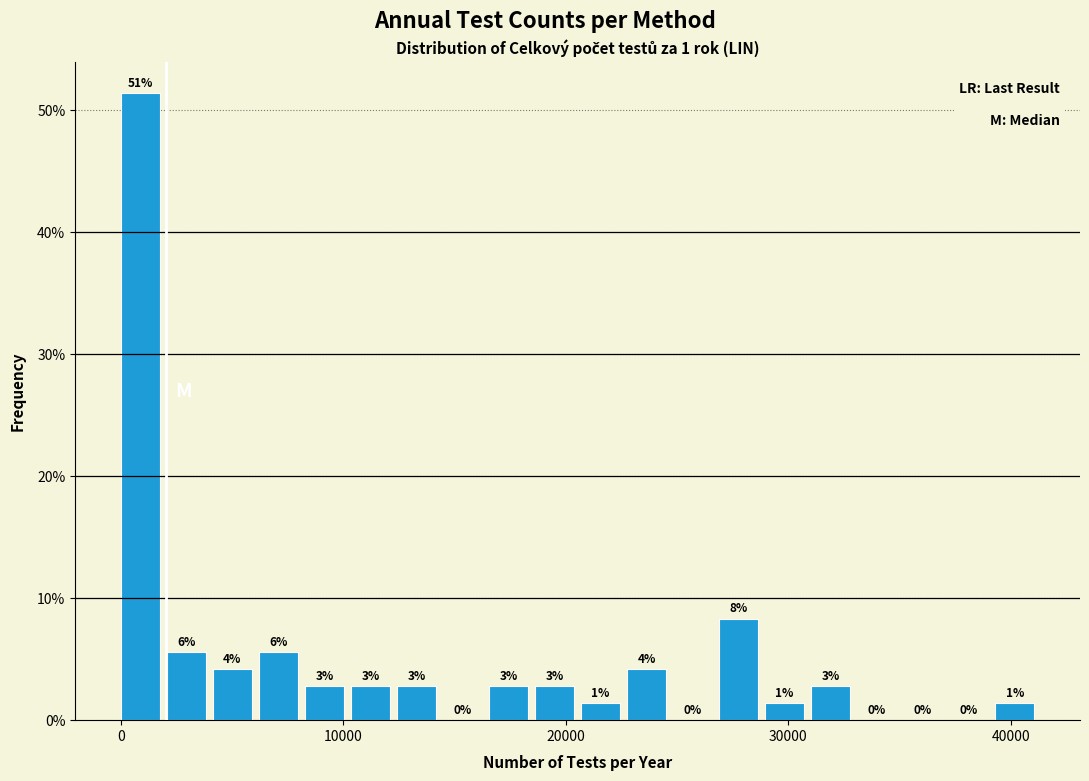

Around what value on the x-axis is the tallest bar? Give the approximate position of its centre, as read against the axis.

1000